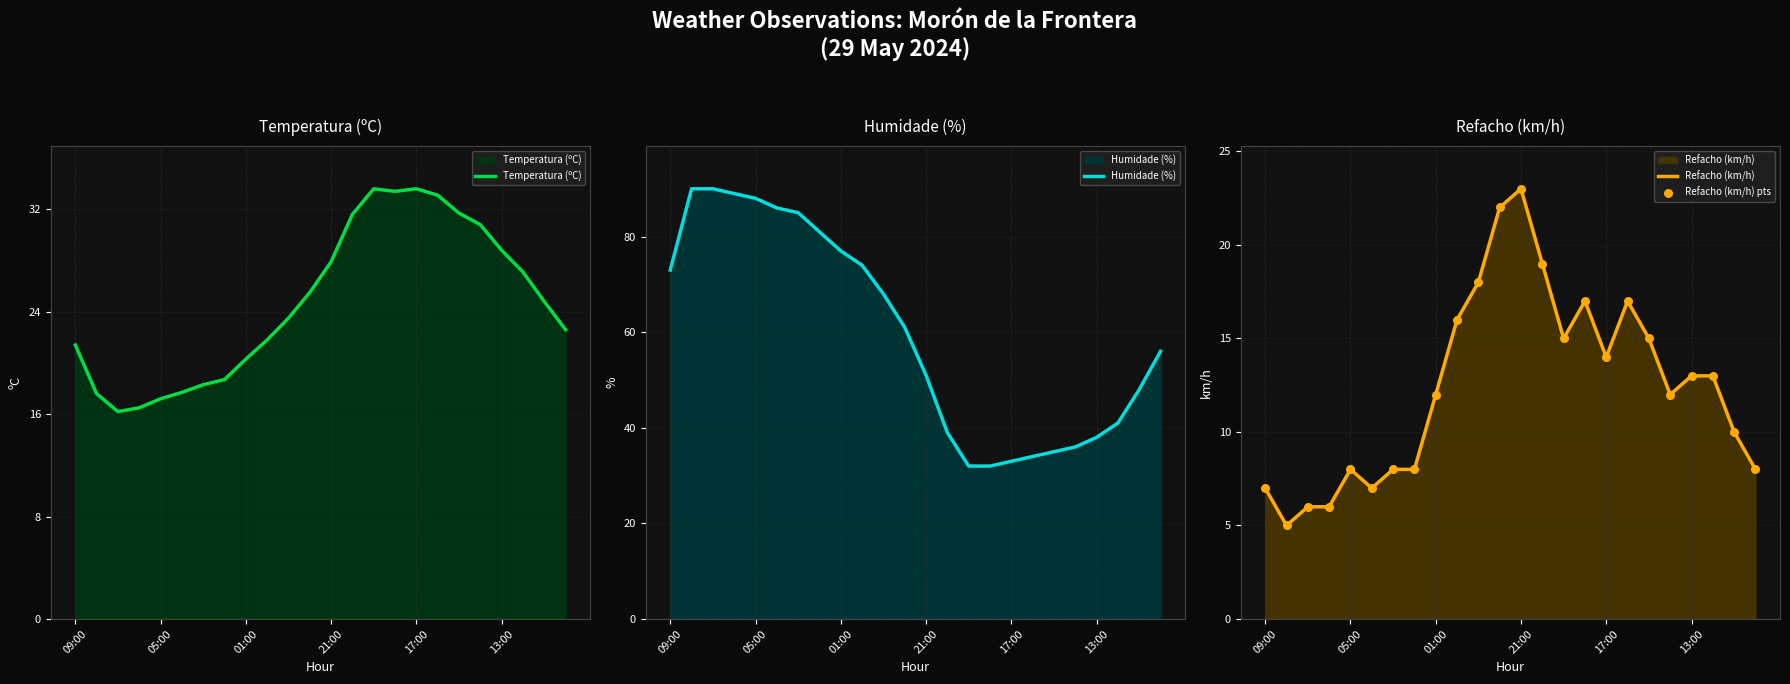

What are all the series names shown in the legend?

Temperatura (ºC), Humidade (%), Refacho (km/h), Refacho (km/h) pts